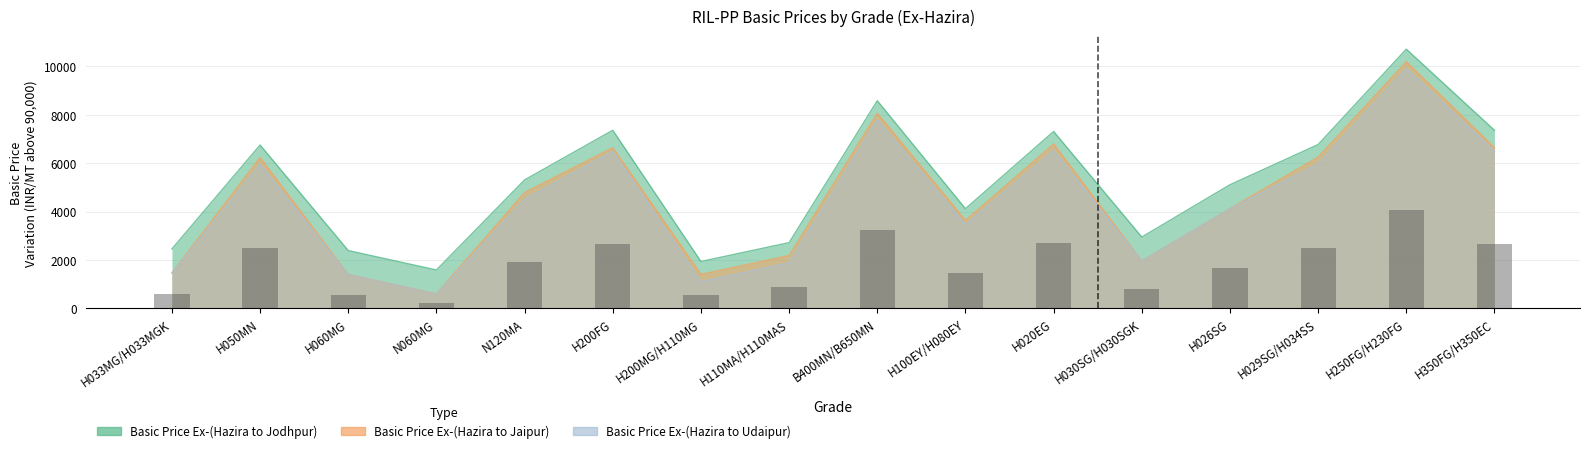

What is the difference between the maximum and minimum values in the Basic Price Ex-(Hazira to Jodhpur) series?

9120